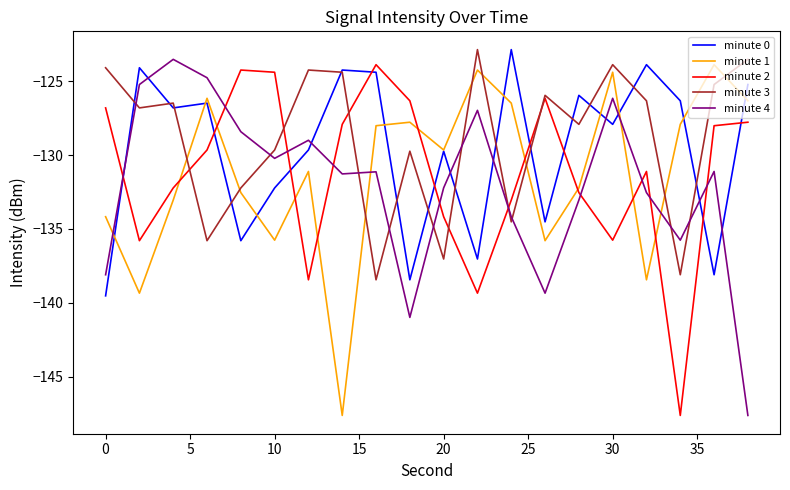

How many lines are shown in the chart?

5